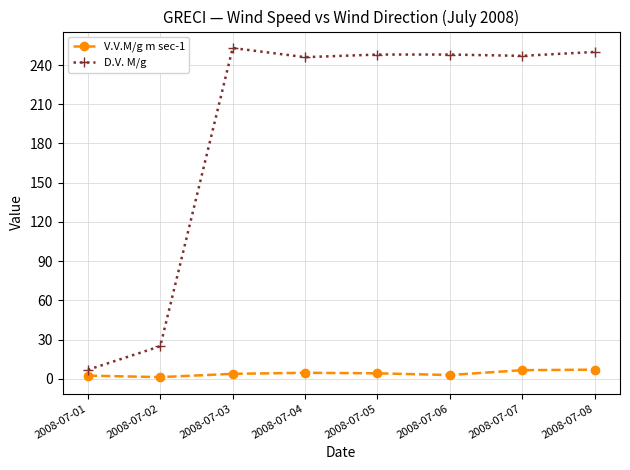

The value of D.V. M/g at 2008-07-03 is 253.0. True or false?

True